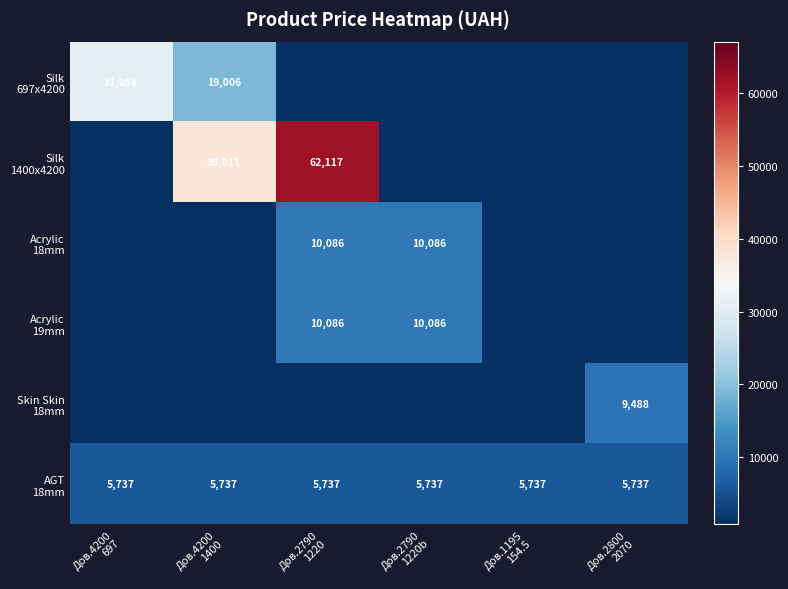

Which label corresponds to the smallest value in the chart?

Дов.2790
1220